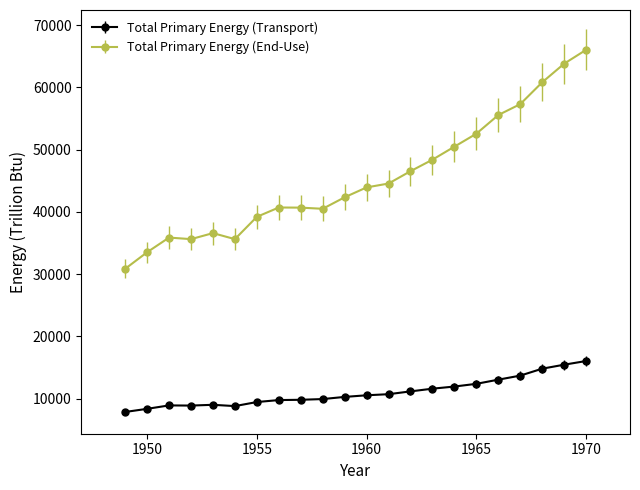

True or false: Total Primary Energy (Transport) and Total Primary Energy (End-Use) intersect in this chart.

False